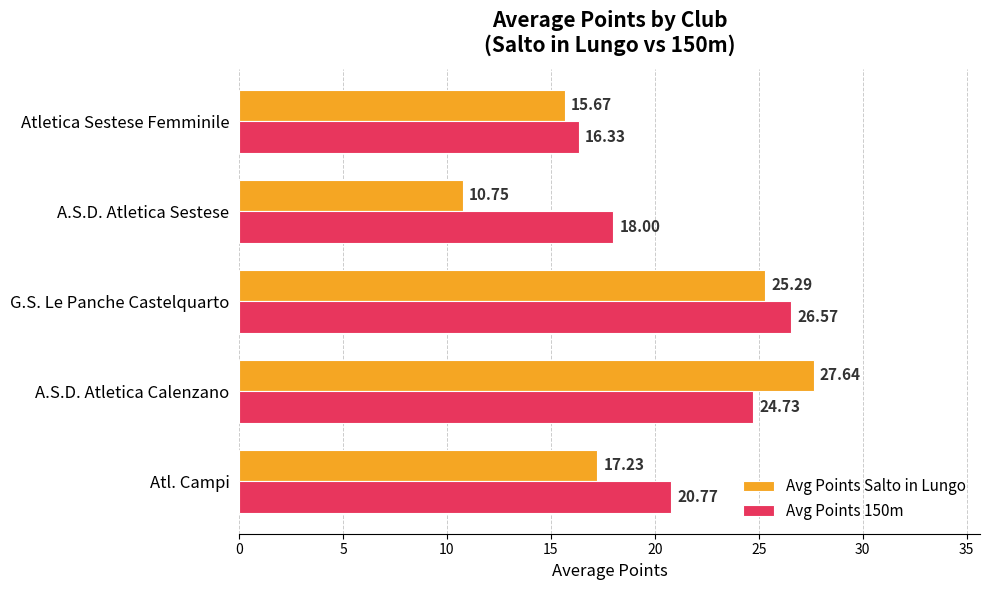

How many data points in Avg Points 150m are above 20?

3